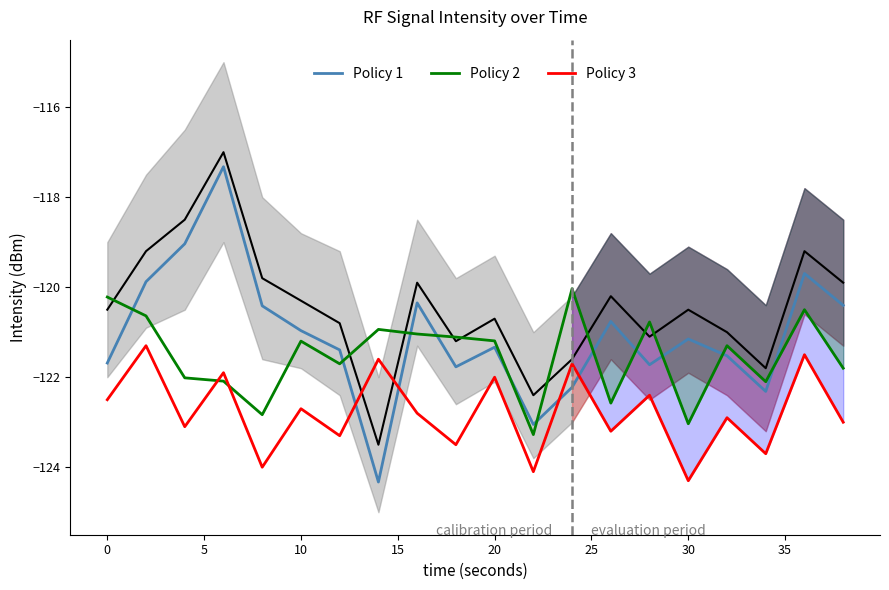

How many intersections are there between Policy 1 and Policy 3?

4